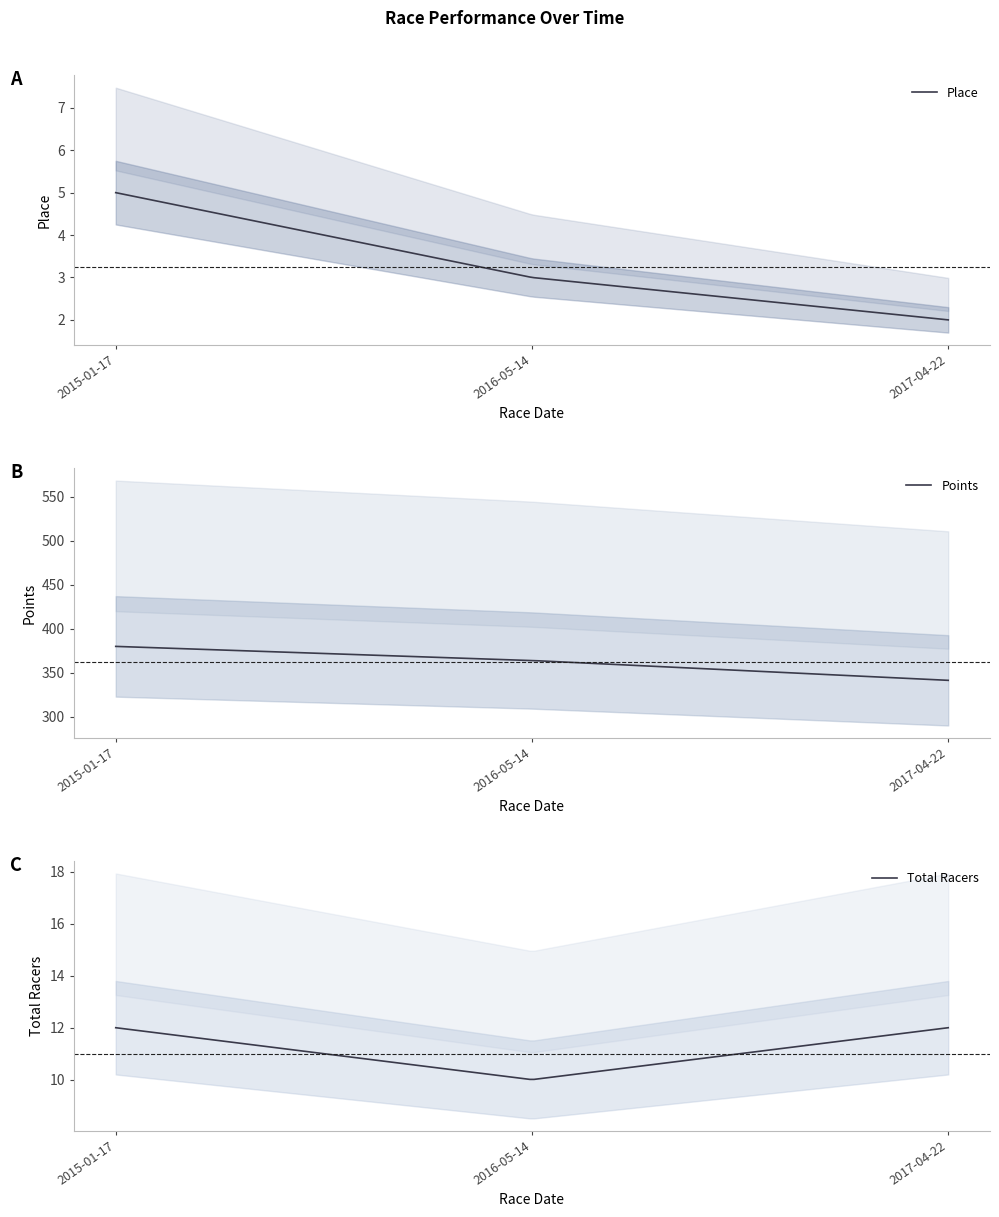

What is the sum of the Points values at 2015-01-17 and 2017-04-22?

721.5